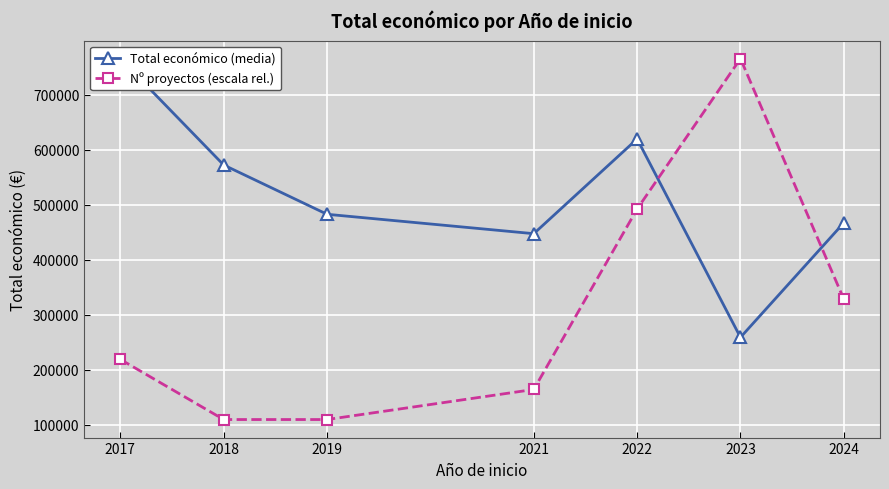

What is the difference between the Total económico (media) values at 2017 and 2021?

318245.3